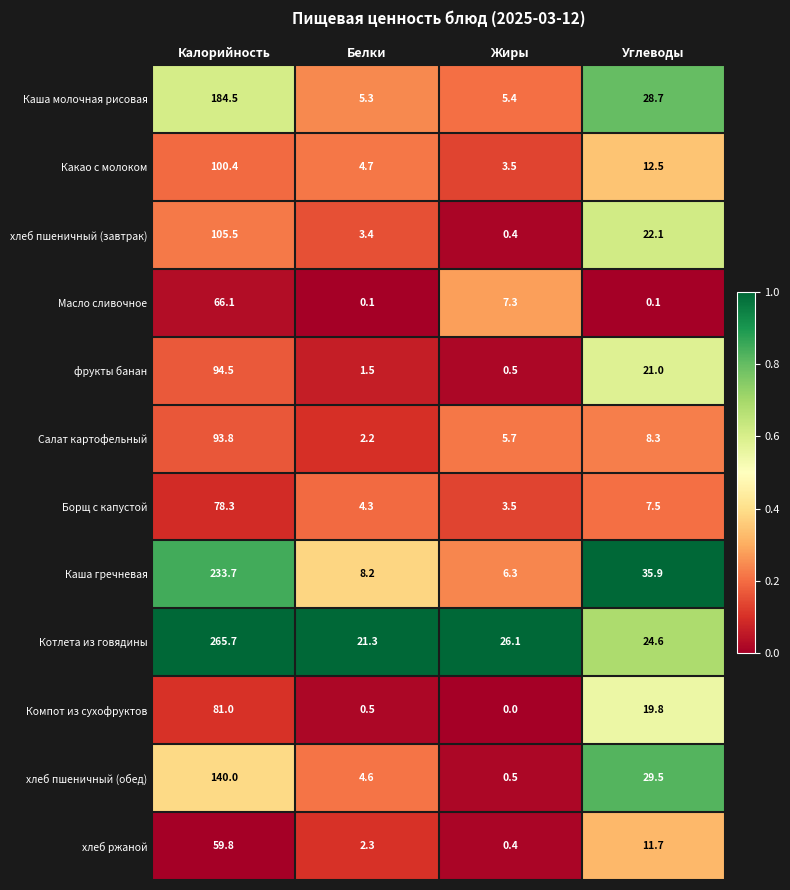

Between Белки and Углеводы, which series saw the biggest shift?

Каша гречневая